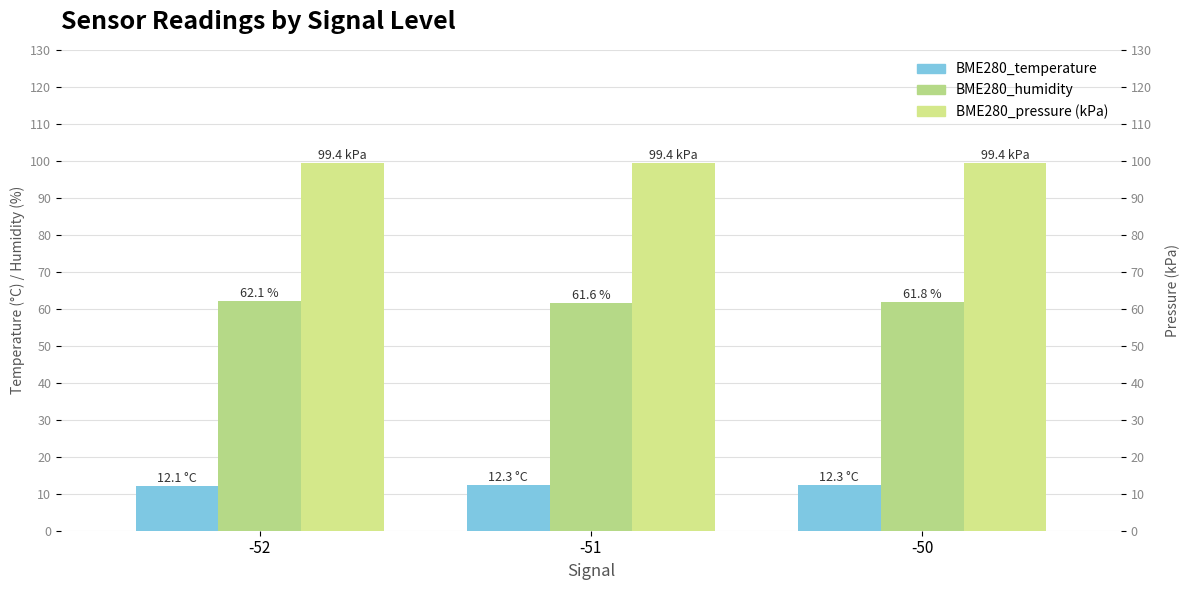

What is the maximum value for BME280_pressure (kPa)?

99.4